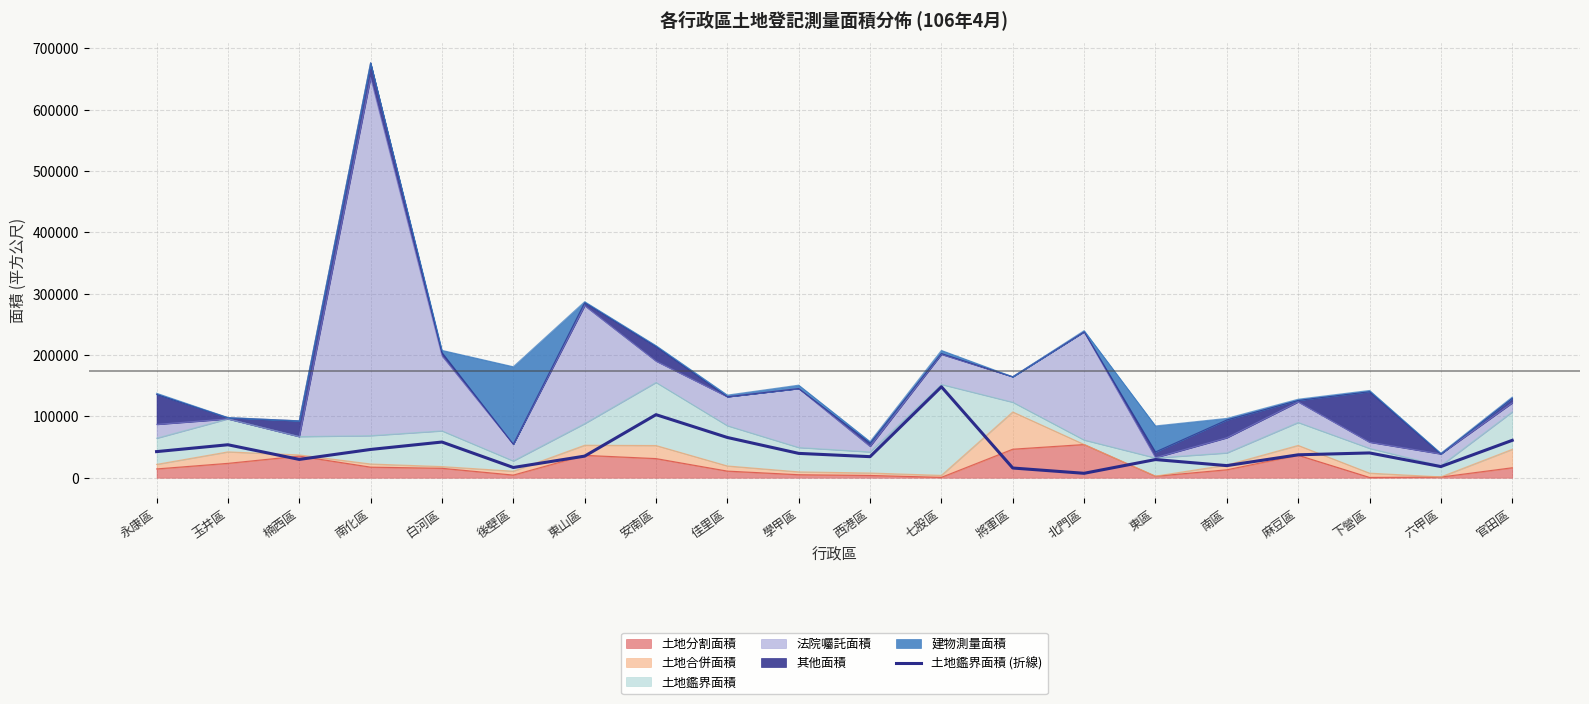

Which category has the lowest value across all series?

北門區